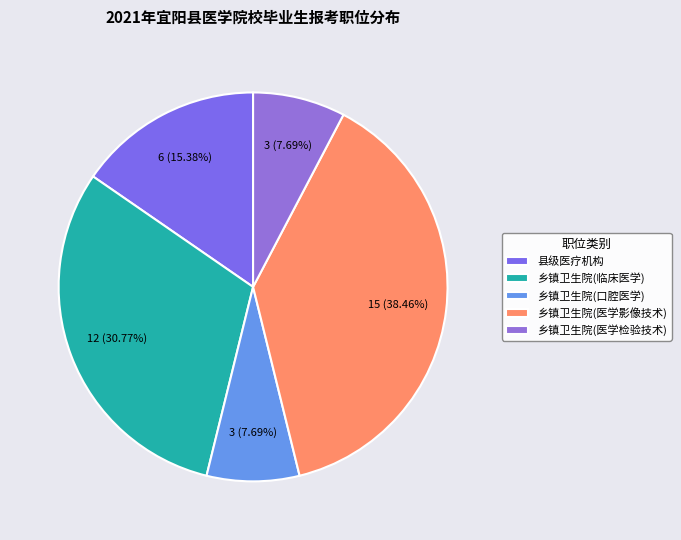

What is the total percentage of 乡镇卫生院(口腔医学) and 乡镇卫生院(医学影像技术)?

46.2%